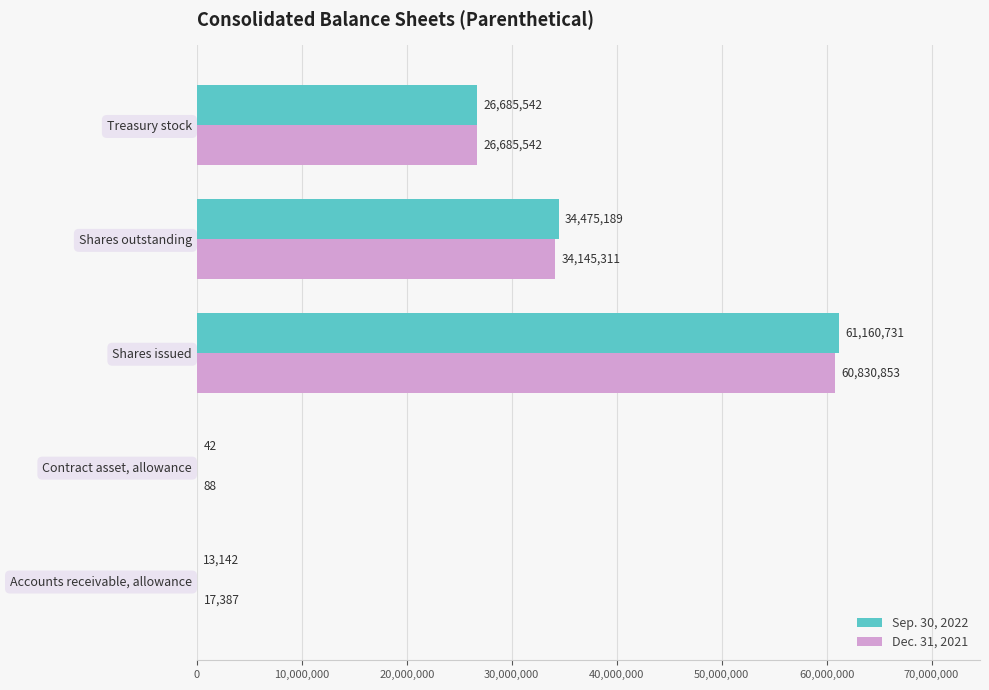

At which label does Dec. 31, 2021 reach its peak?

Shares issued